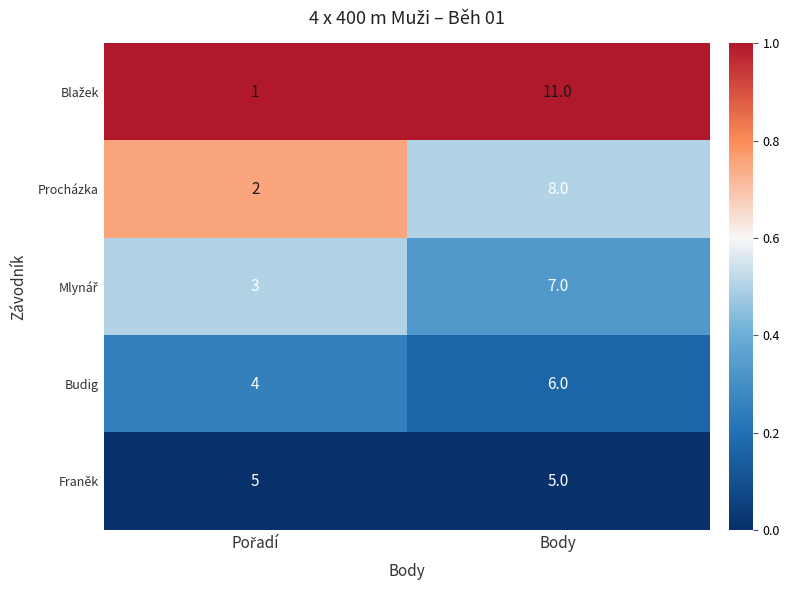

What is the difference between the highest and lowest values at Body?

6